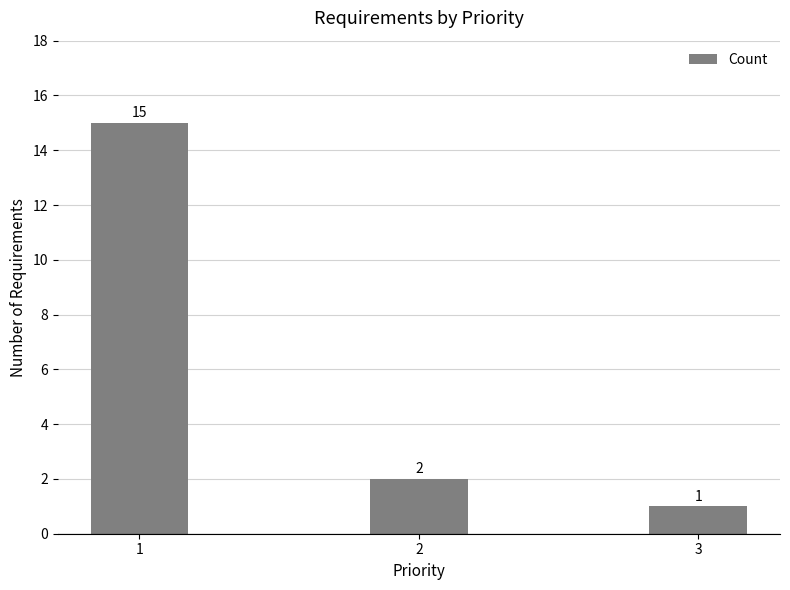

What is the value of the 1st bar from the left?

15